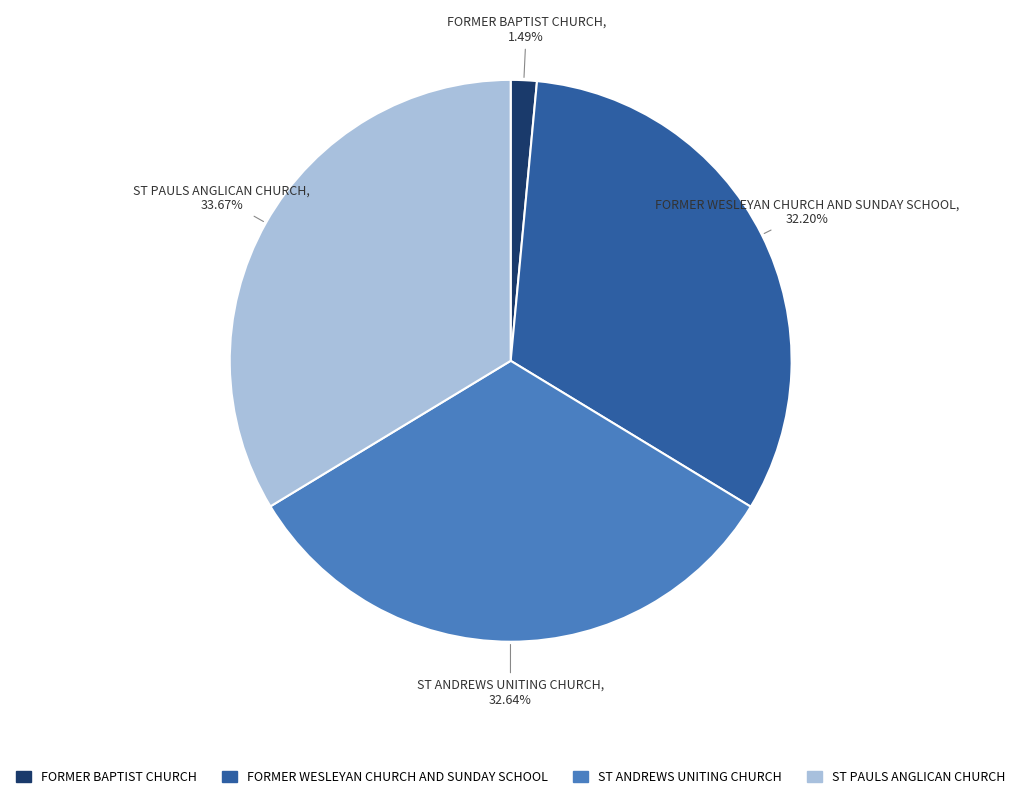

How many slices are in this pie chart?

4